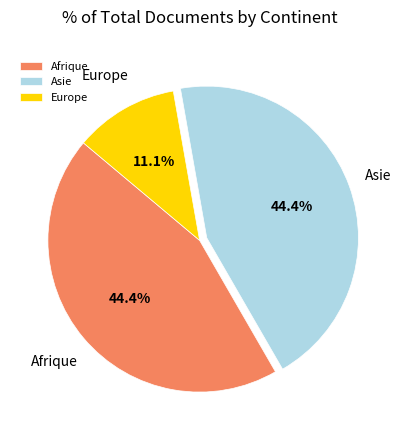

What percentage is the Afrique slice, to the nearest percent?

44%